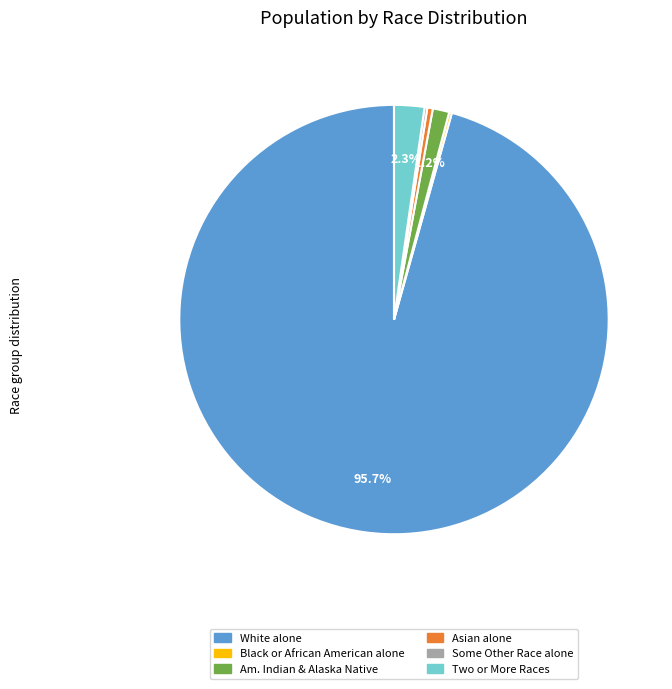

Is there a majority slice in this chart?

Yes